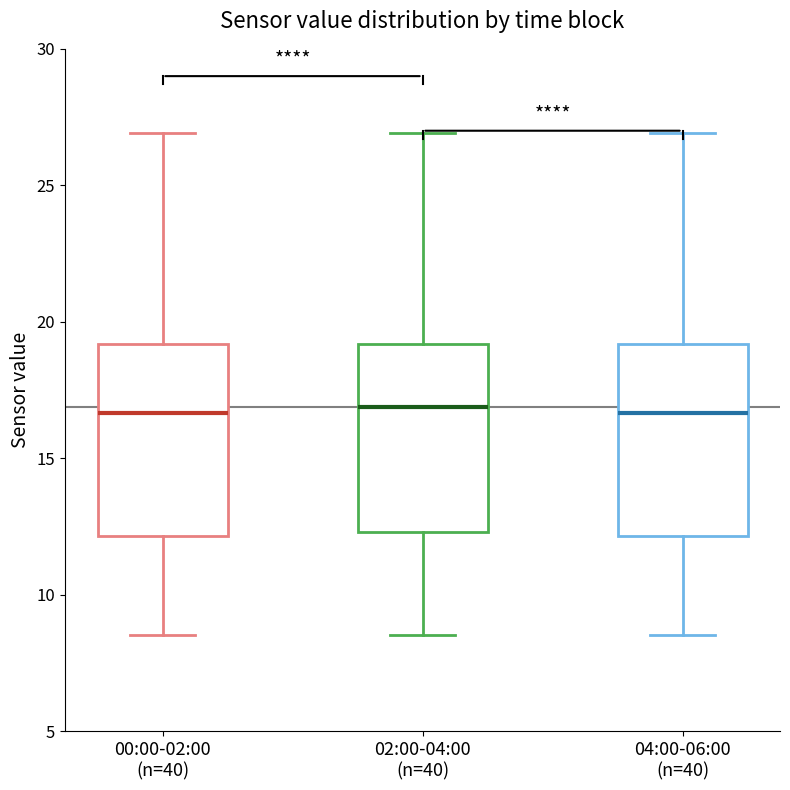

Reading left to right, read every box against the y-axis: the position of its median line, the range the box covers, and the ends of its whiskers. The values are not printed on the chart, so give them approximately, as read against the axis.

00:00-02:00 (n=40): median 16.5, box 12.0 to 19.0, whiskers 8.5 to 27.0
02:00-04:00 (n=40): median 17.0, box 12.5 to 19.0, whiskers 8.5 to 27.0
04:00-06:00 (n=40): median 16.5, box 12.0 to 19.0, whiskers 8.5 to 27.0